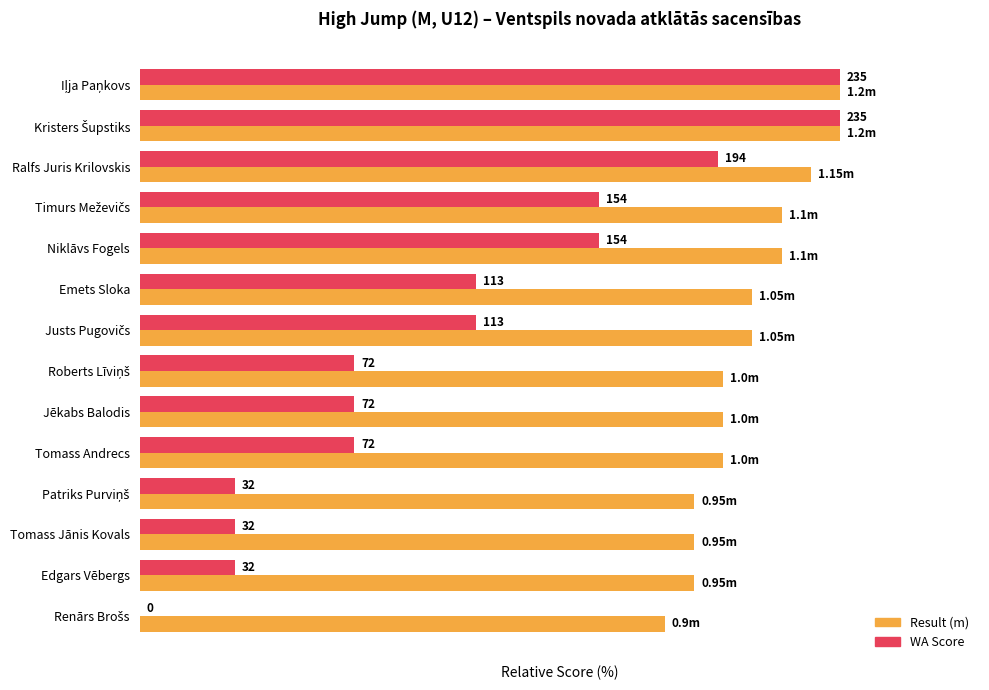

What are all the series names shown in the legend?

Result (m), WA Score